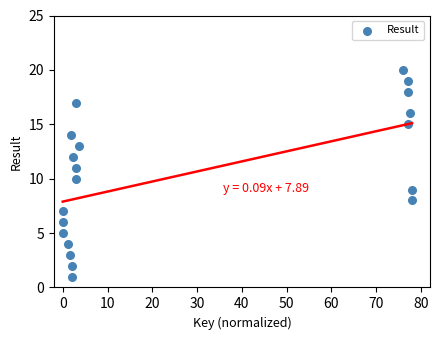

What is the range of Y values (max minus min)?

19